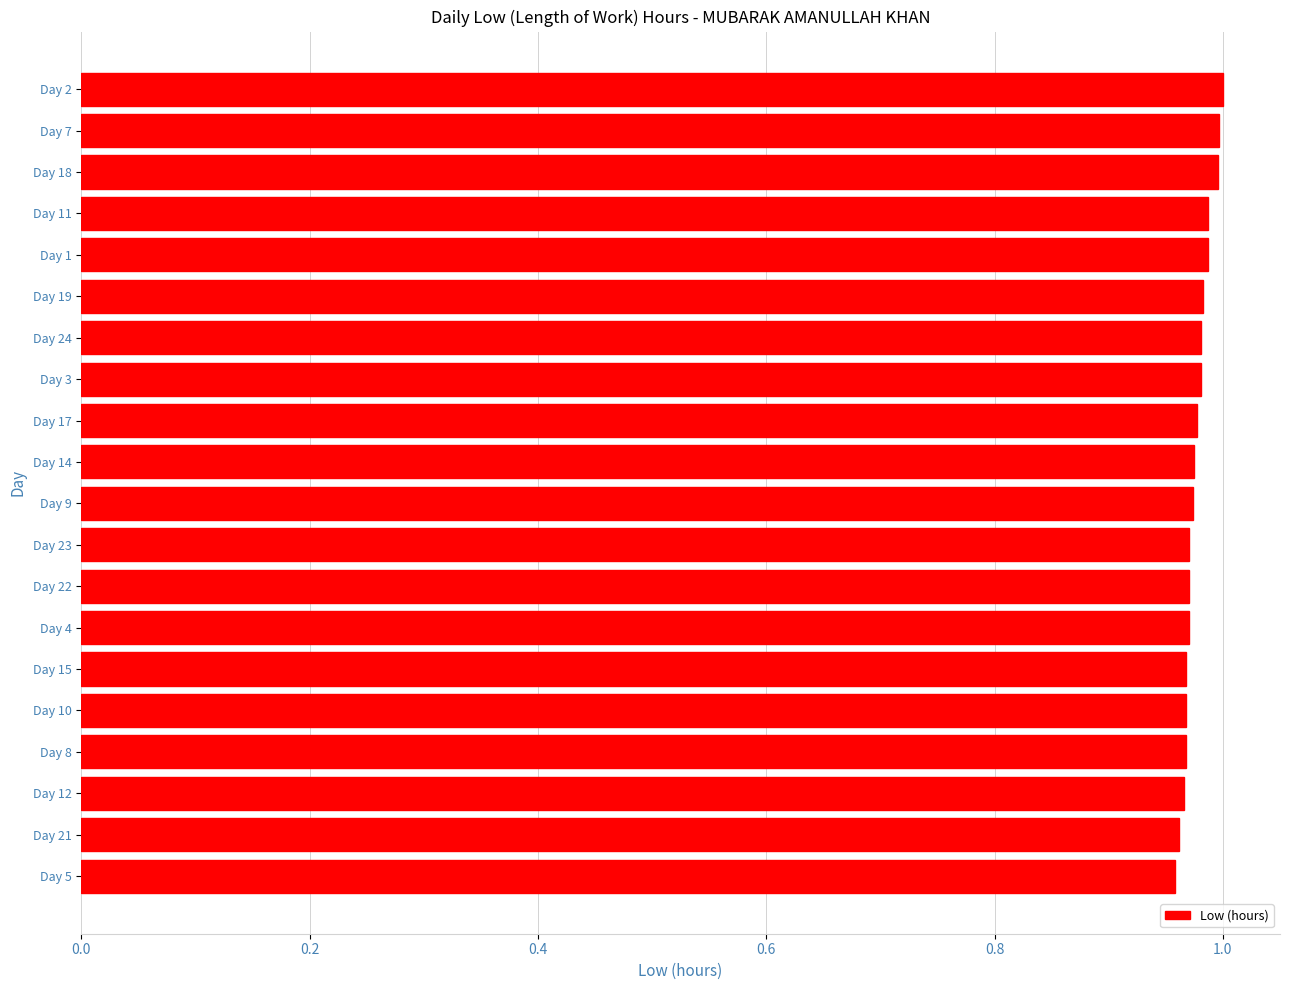

Which has a higher value, Day 2 or Day 4?

Day 2